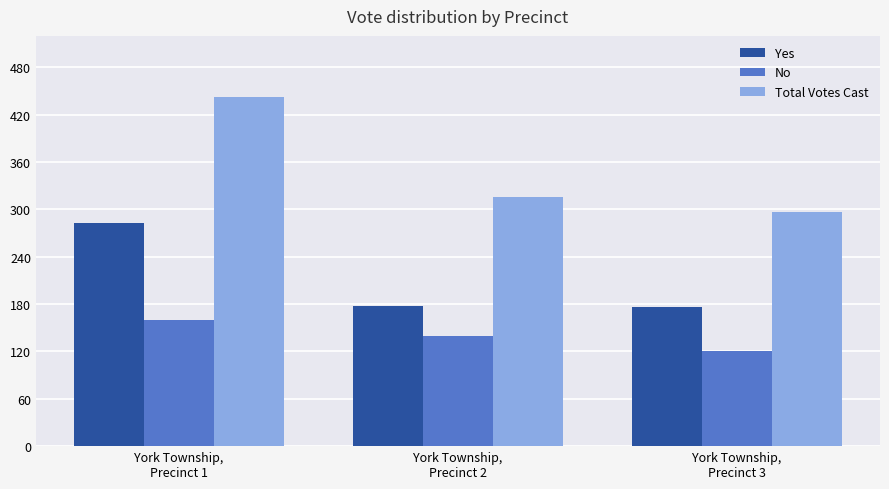

How many categories are shown in the chart?

3